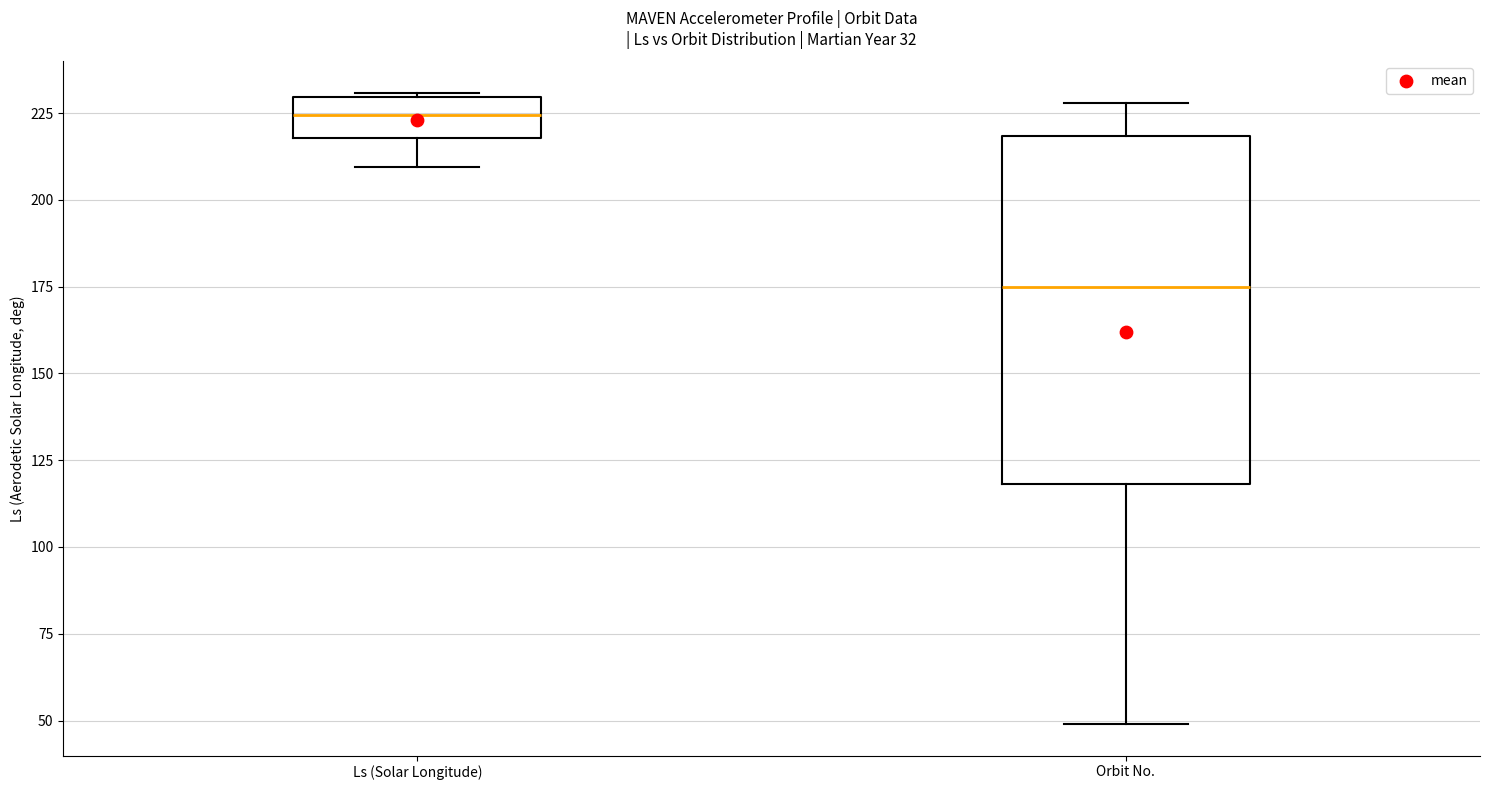

Reading left to right, transcribe this box plot: for each box, give where its median line is, the range the box spans, and where its two whiskers end, as read against the y-axis. The values are not printed on the chart, so give them approximately, as read against the axis.

Ls (Solar Longitude): median 225, box 220 to 230, whiskers 210 to 230
Orbit No.: median 175, box 120 to 220, whiskers 50 to 230